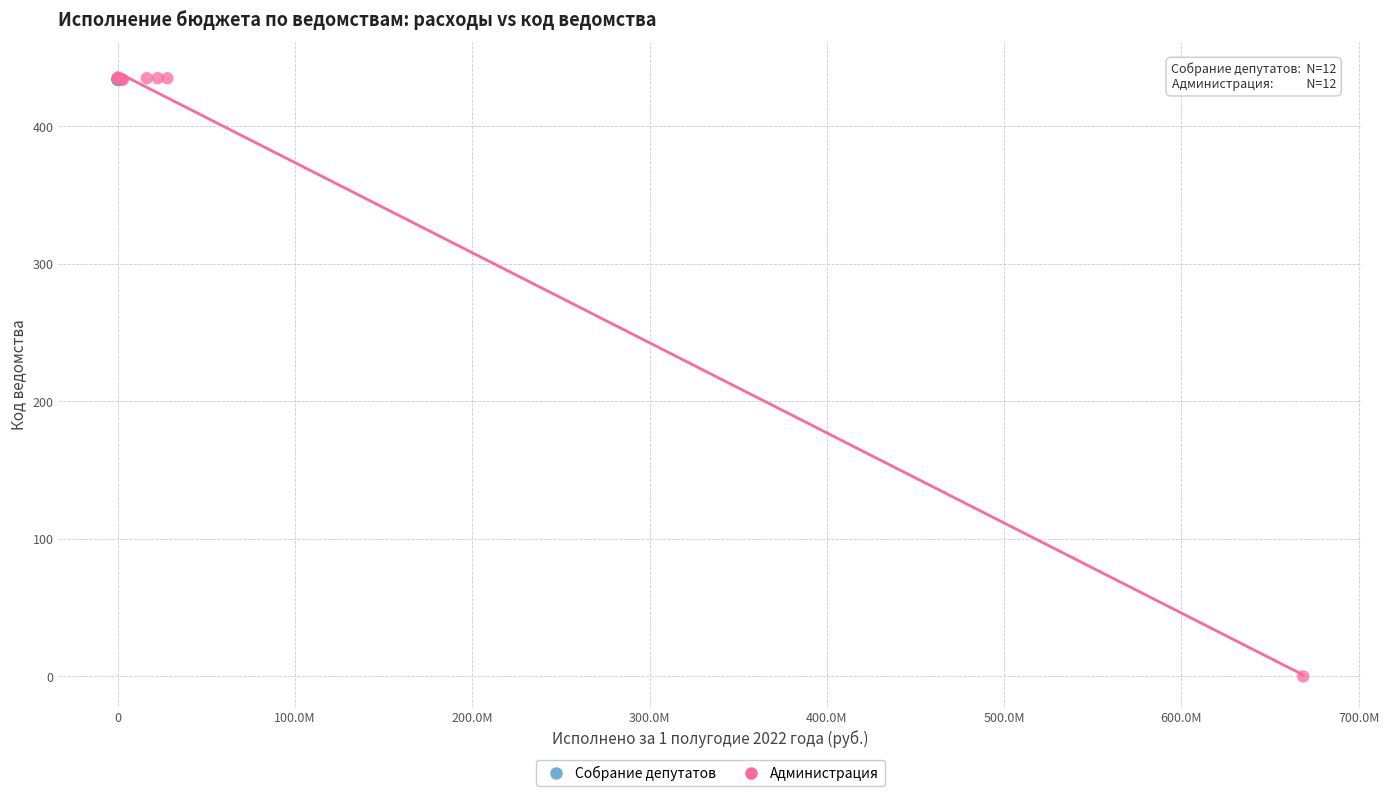

Which series contains the lowest Y value?

Администрация